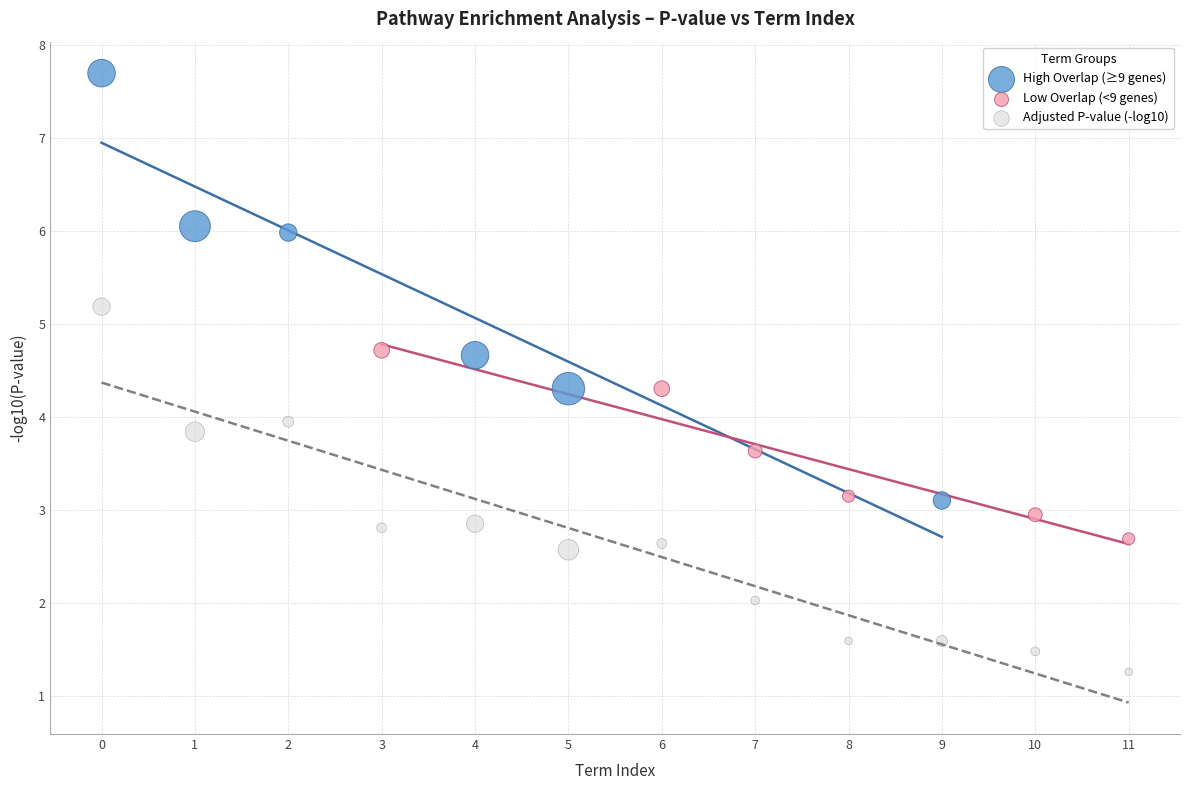

Which series reaches the minimum Y coordinate?

Adjusted P-value (-log10)